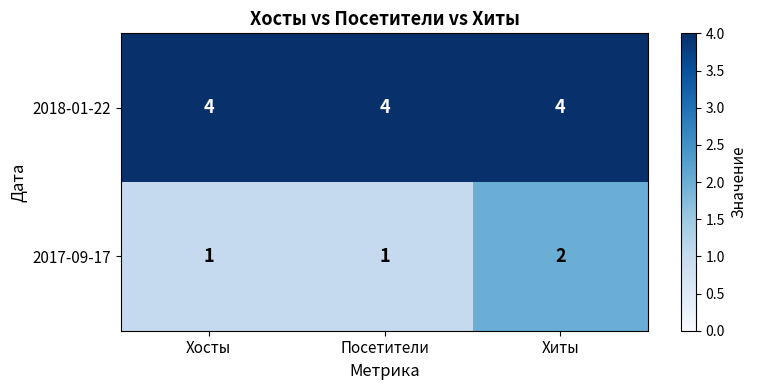

Which category has the highest value in the 2017-09-17 series?

Хиты